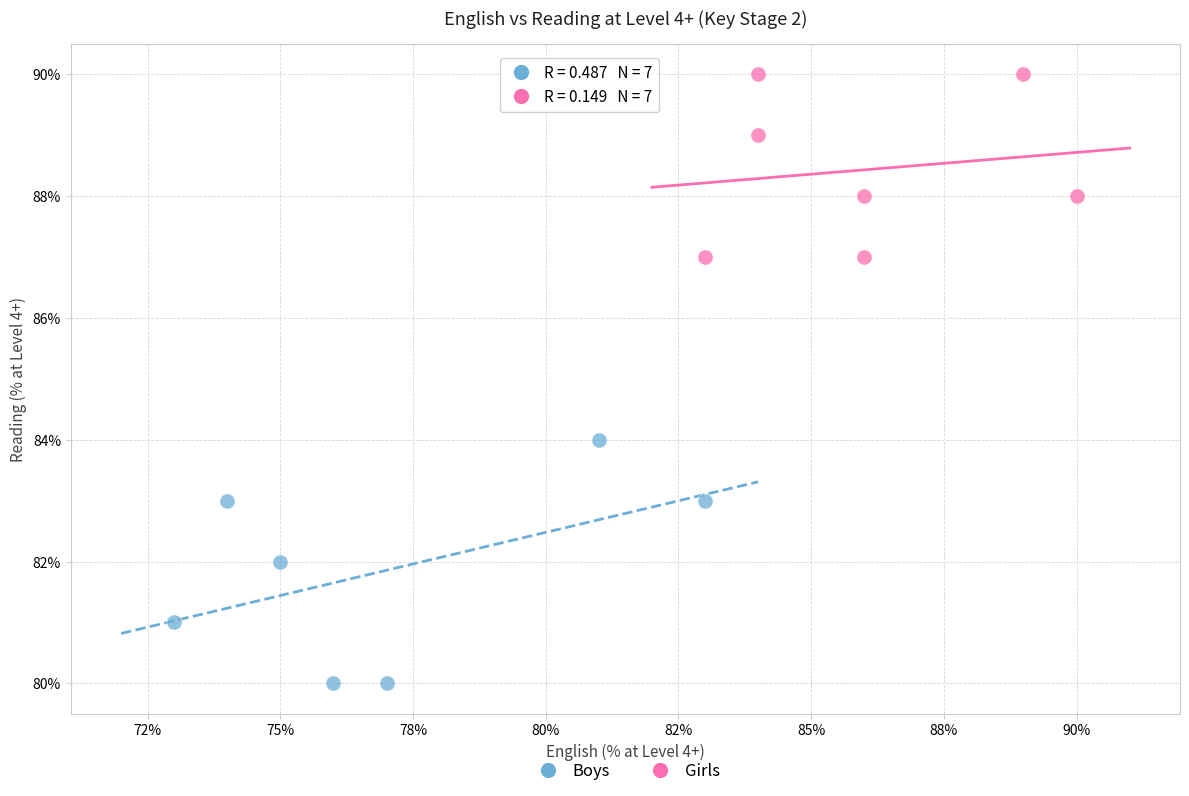

Which series reaches the maximum Y coordinate?

Girls